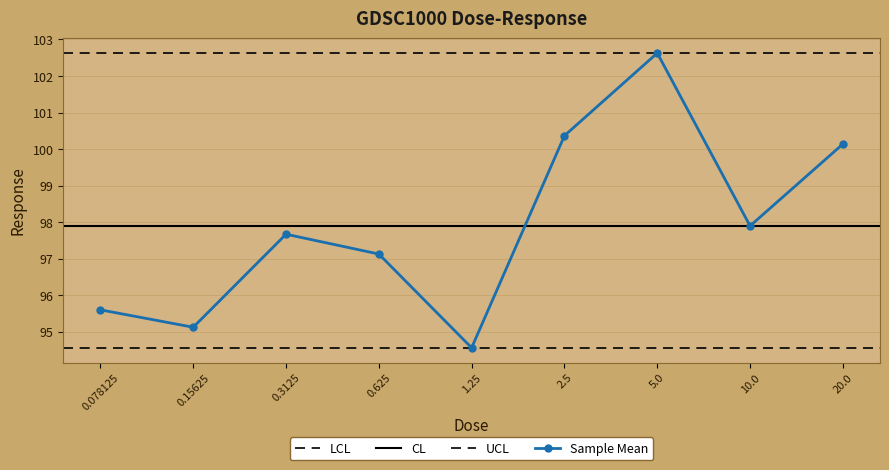

Rank the categories by value from lowest to highest.

1.25, 0.15625, 0.078125, 0.625, 0.3125, 10.0, 20.0, 2.5, 5.0